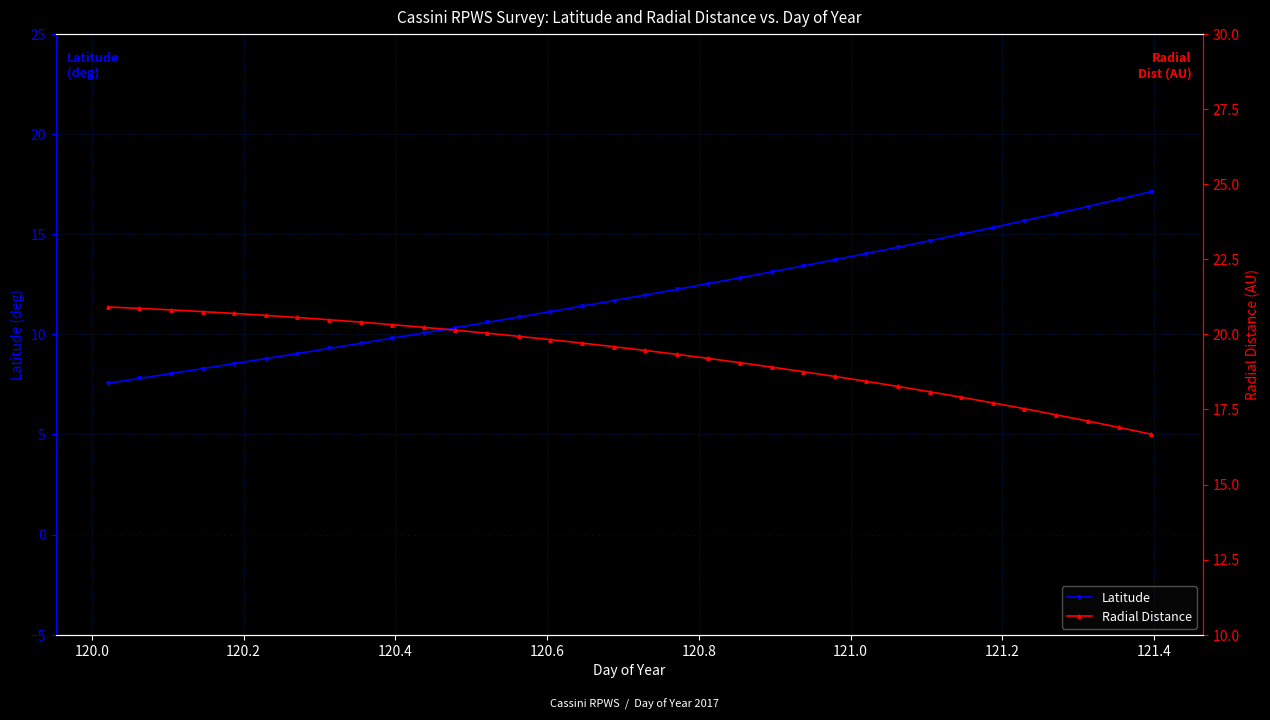

What is the value of the Latitude point at the 4th from the left?

8.3